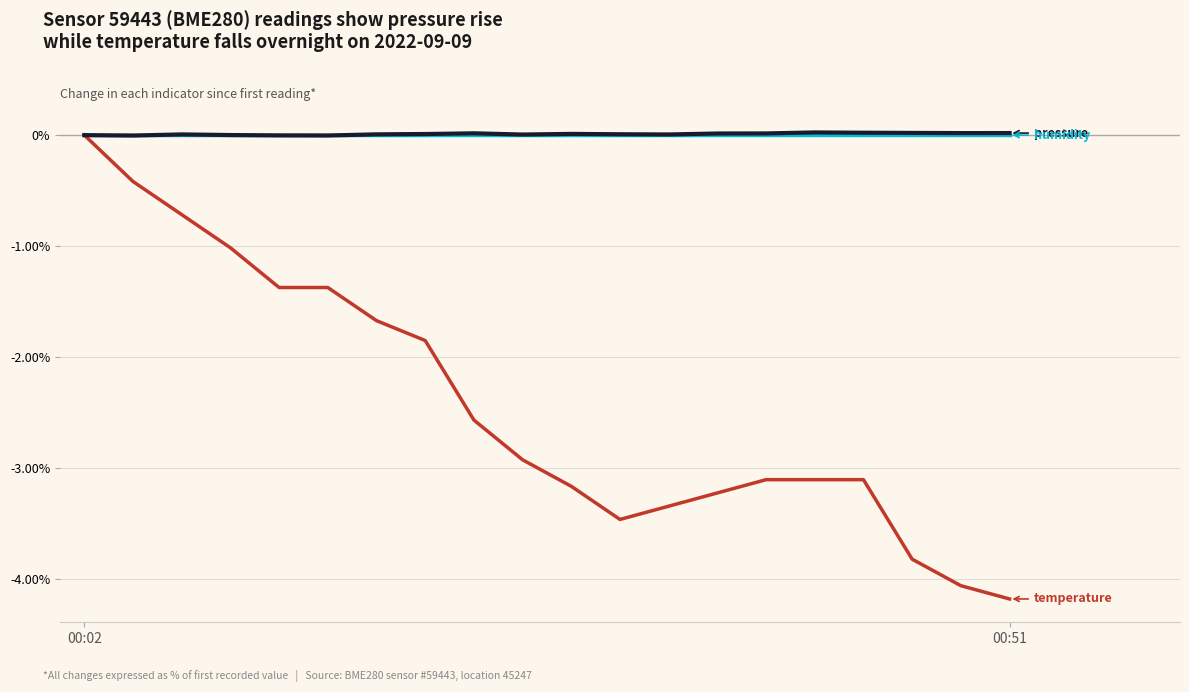

What is the smallest value displayed?

-4.2